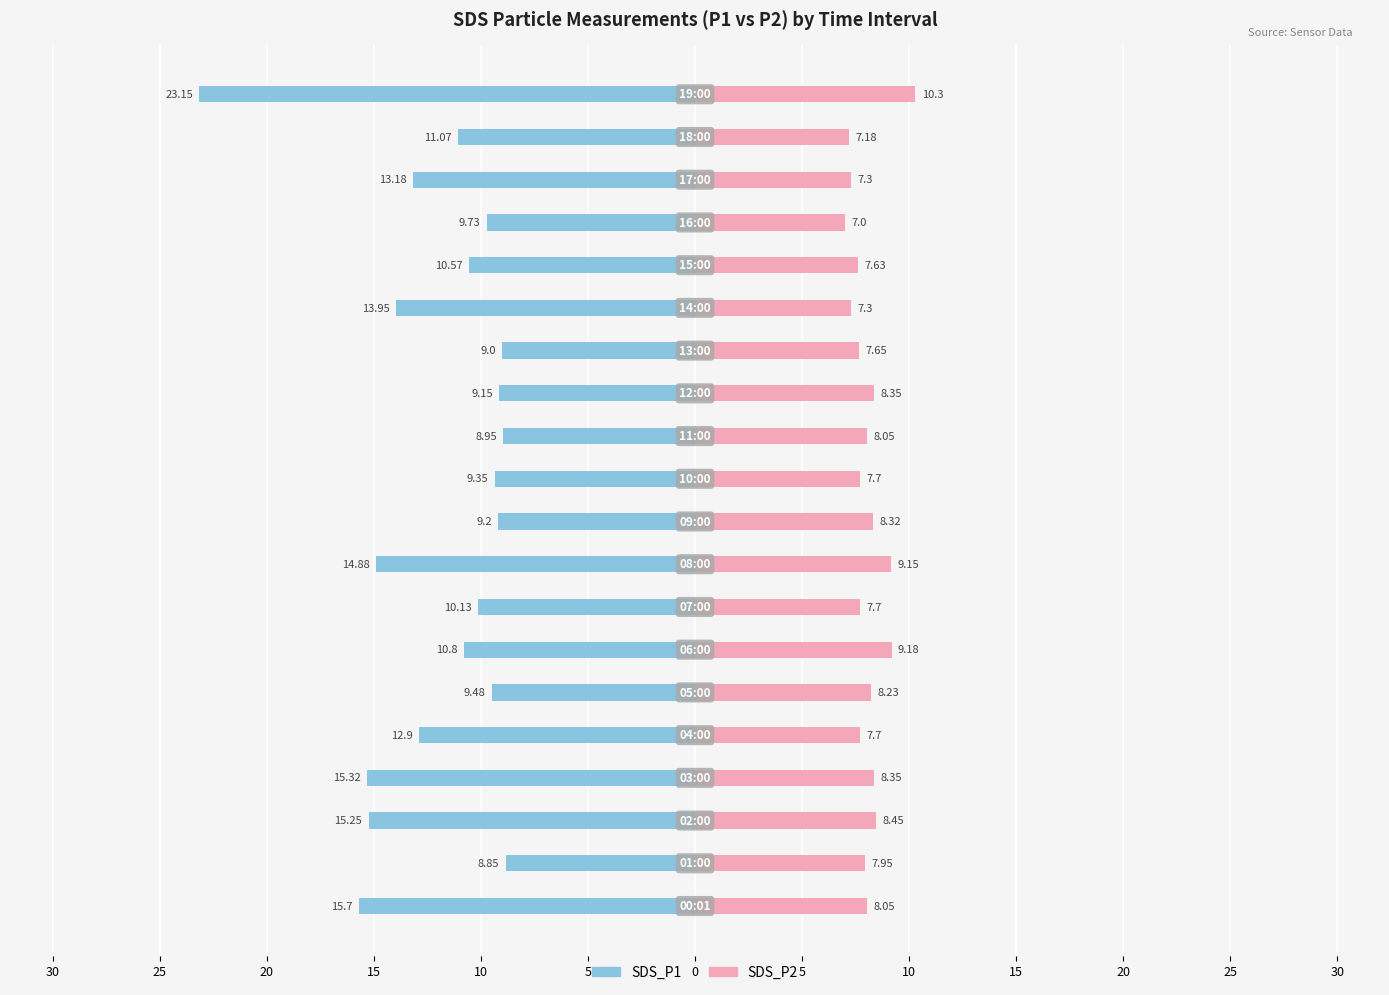

Which series has the largest range (max minus min)?

SDS_P1